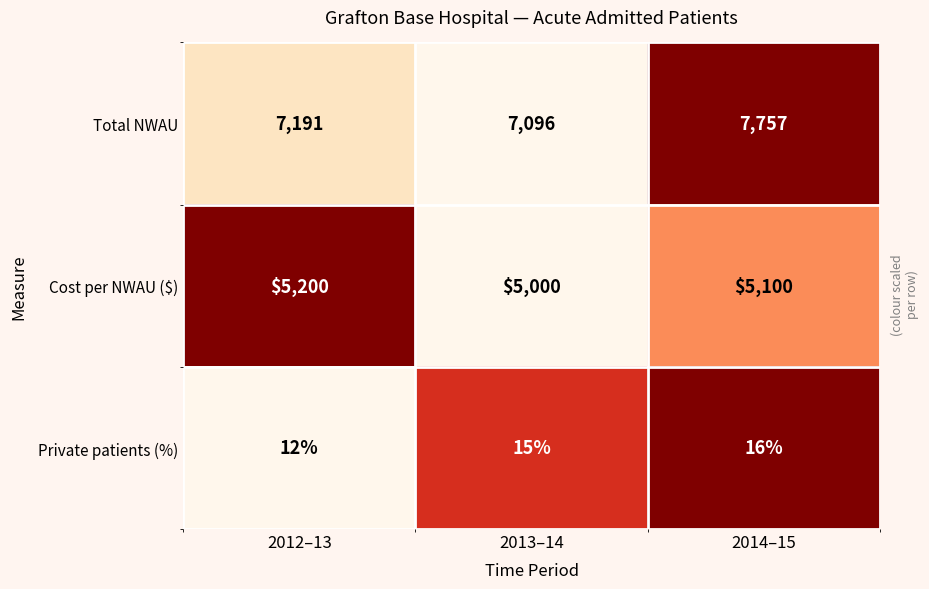

Which series changed the most between 2013–14 and 2014–15?

Total NWAU